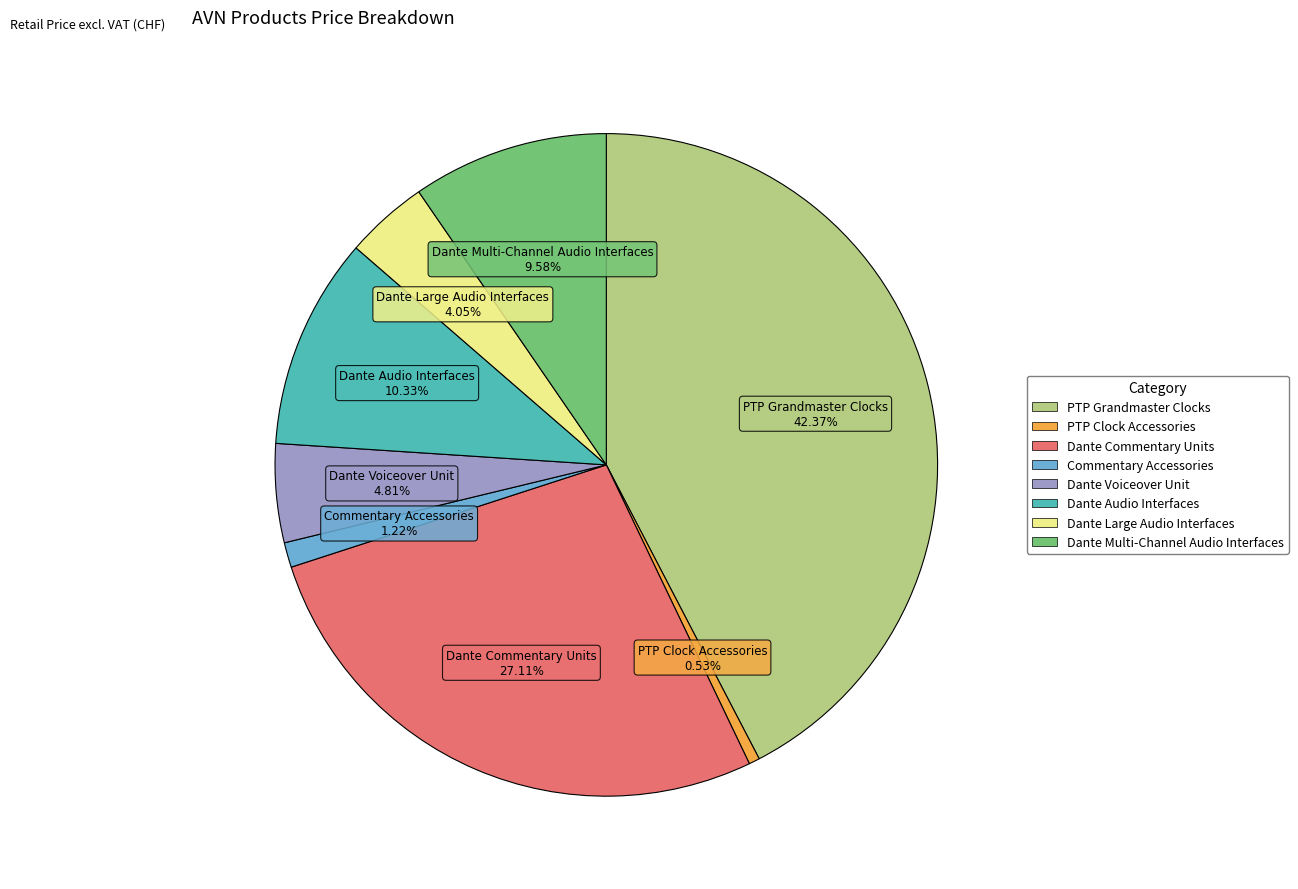

What percentage is NOT represented by Dante Commentary Units?

72.9%